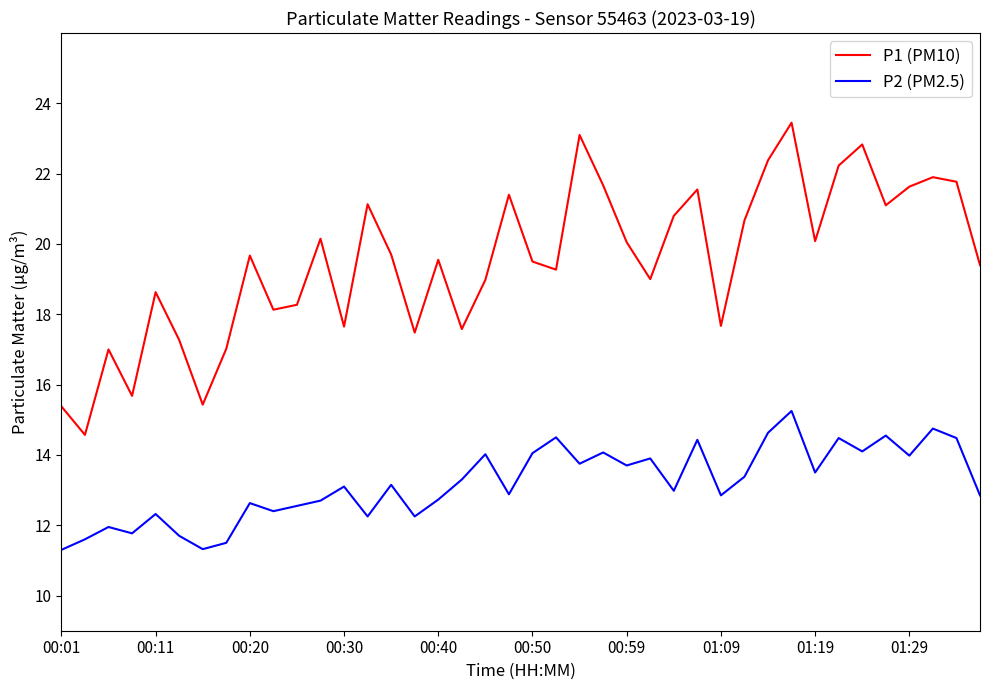

List the series in order of their peak value, highest first.

P1 (PM10), P2 (PM2.5)